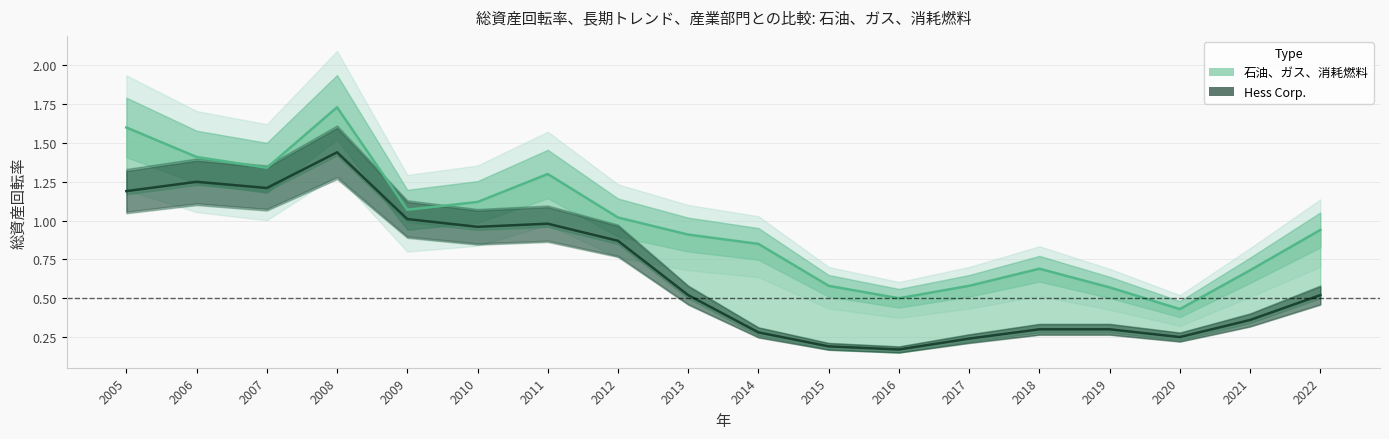

The value at 2007 is 1.8. True or false?

False